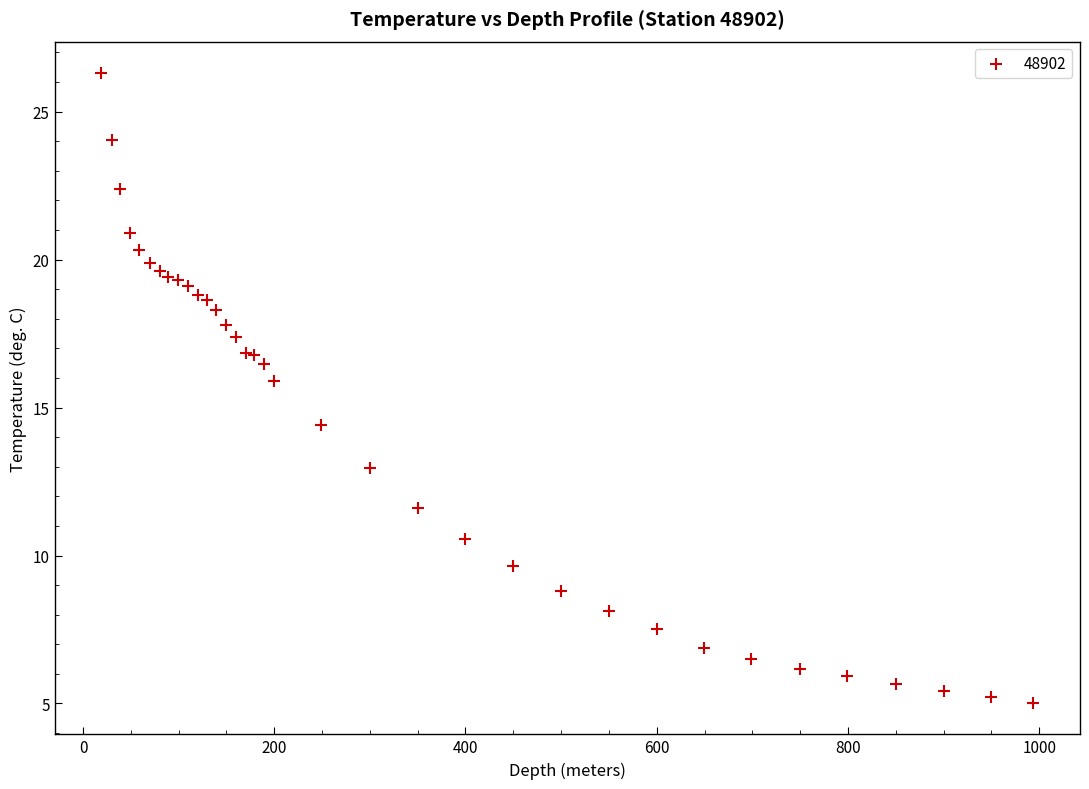

What Y value in the scatter plot is closest to 15?

14.4